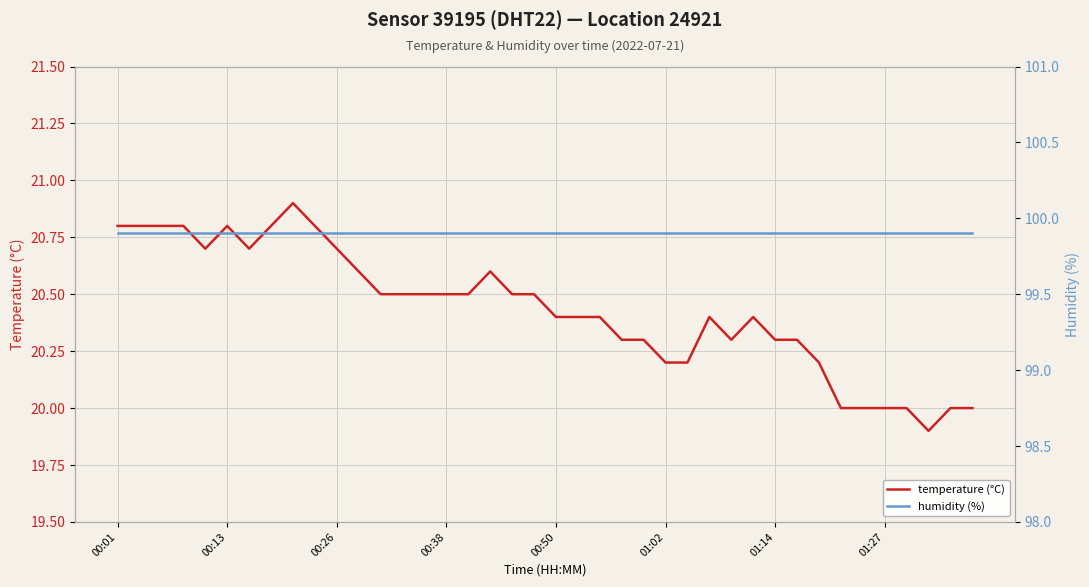

Is the value of humidity (%) at 22 greater than the value of temperature (°C) at 38?

Yes